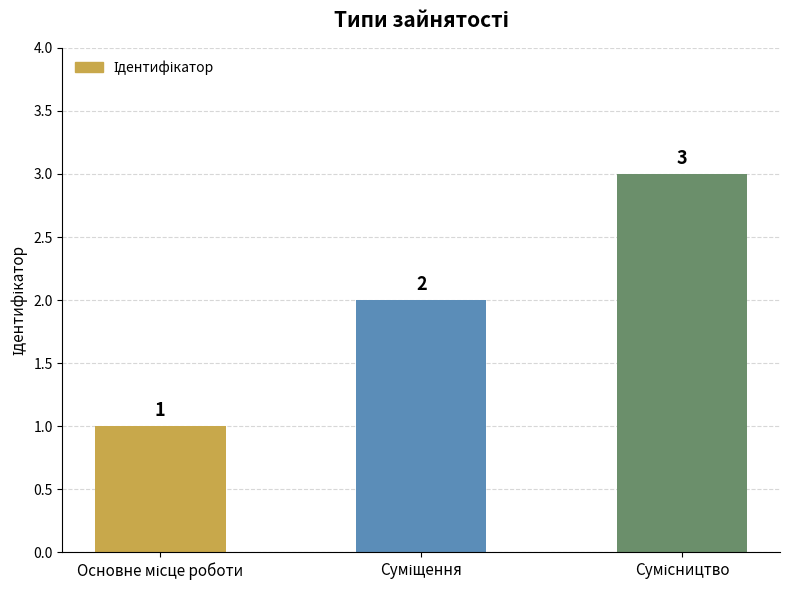

Are the bars grouped side by side (vs. stacked)?

No